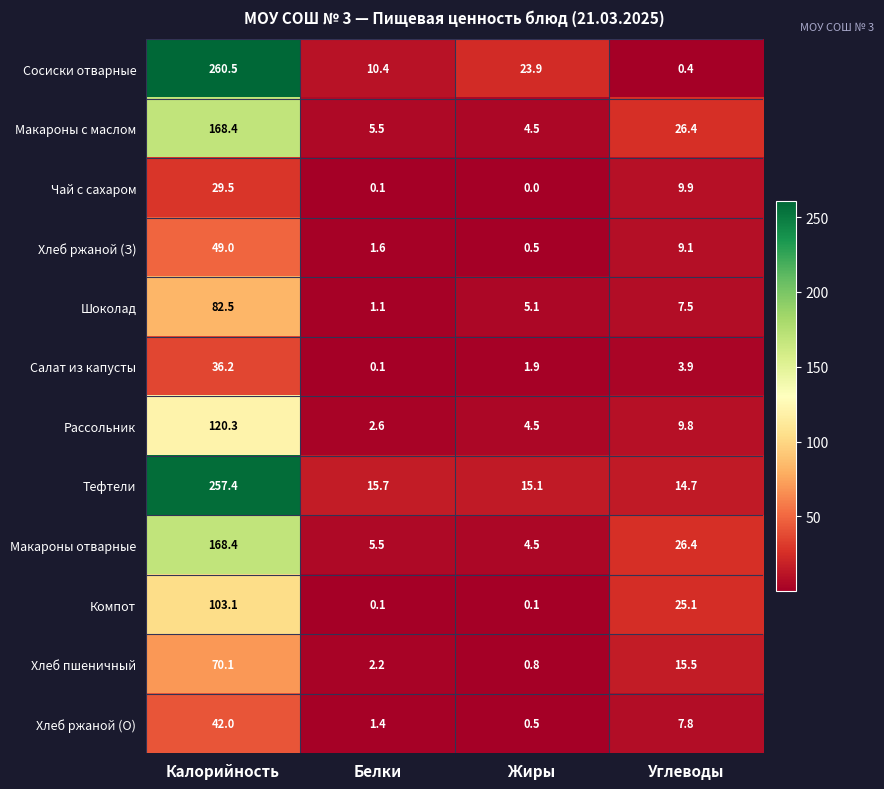

At which label does Рассольник first exceed 9?

Калорийность